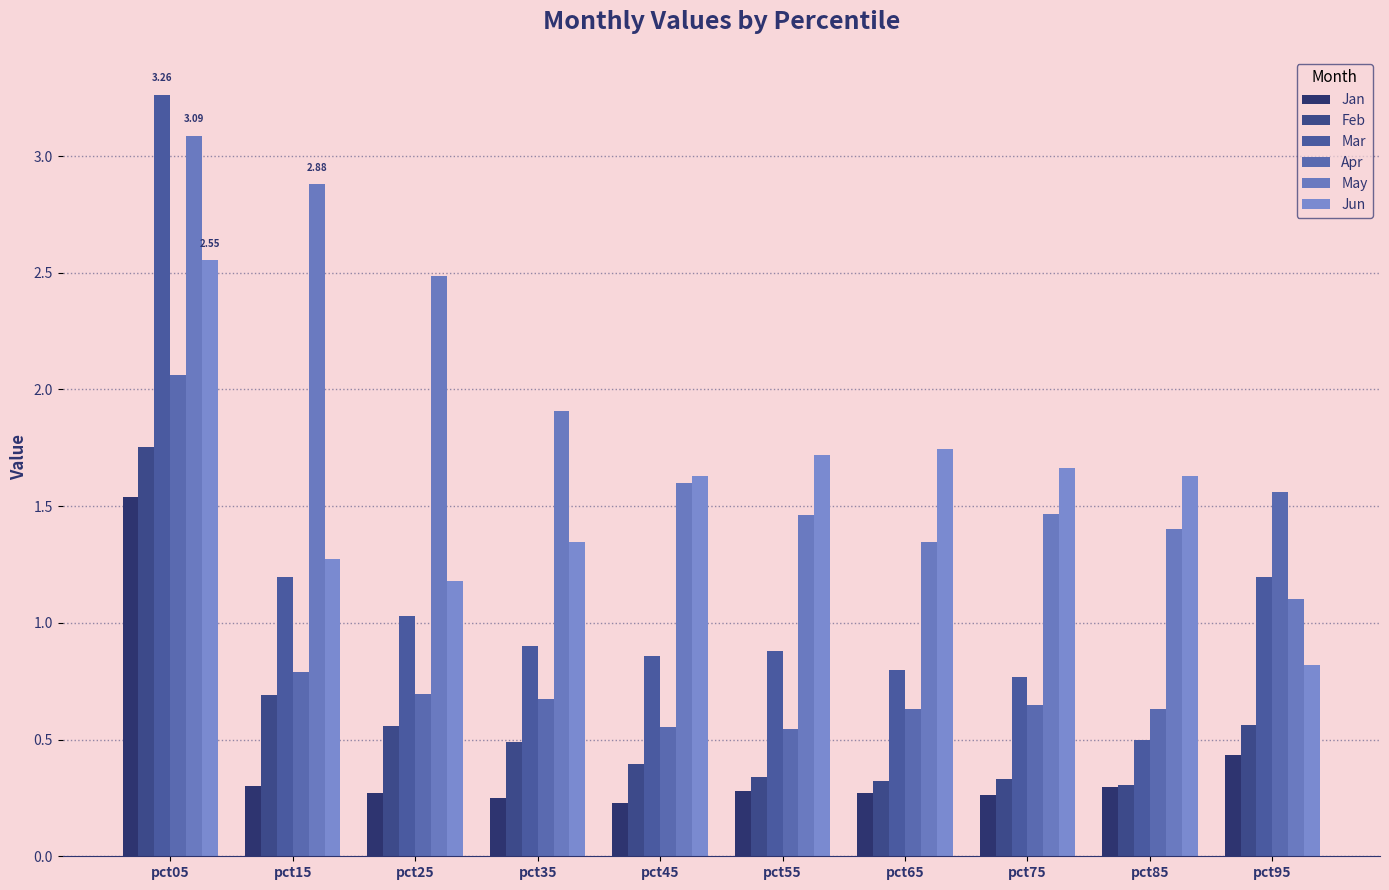

What is the maximum value for May?

3.1